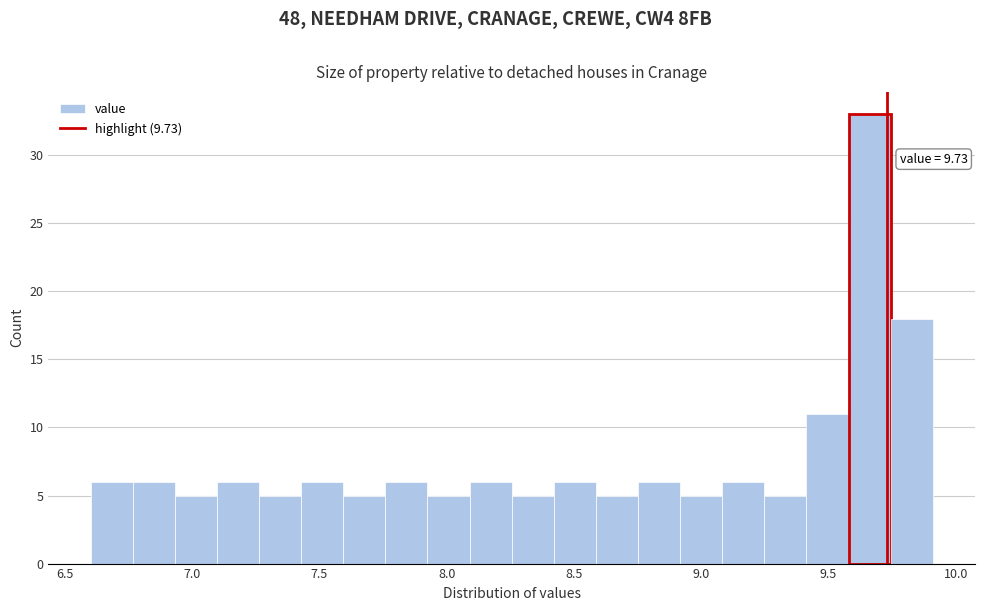

Read against the x-axis, roughly where is the centre of the tallest bar?

9.65